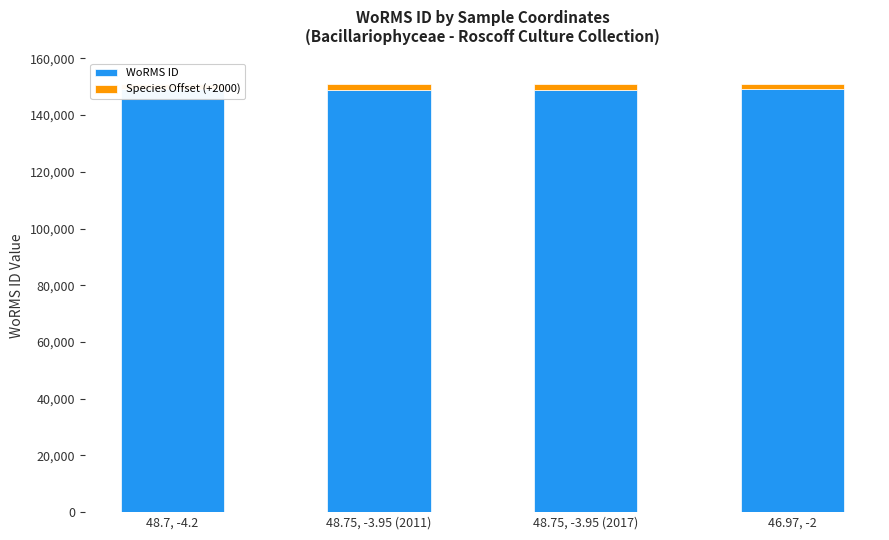

What is the difference between the maximum and second lowest values in the WoRMS ID series?

87